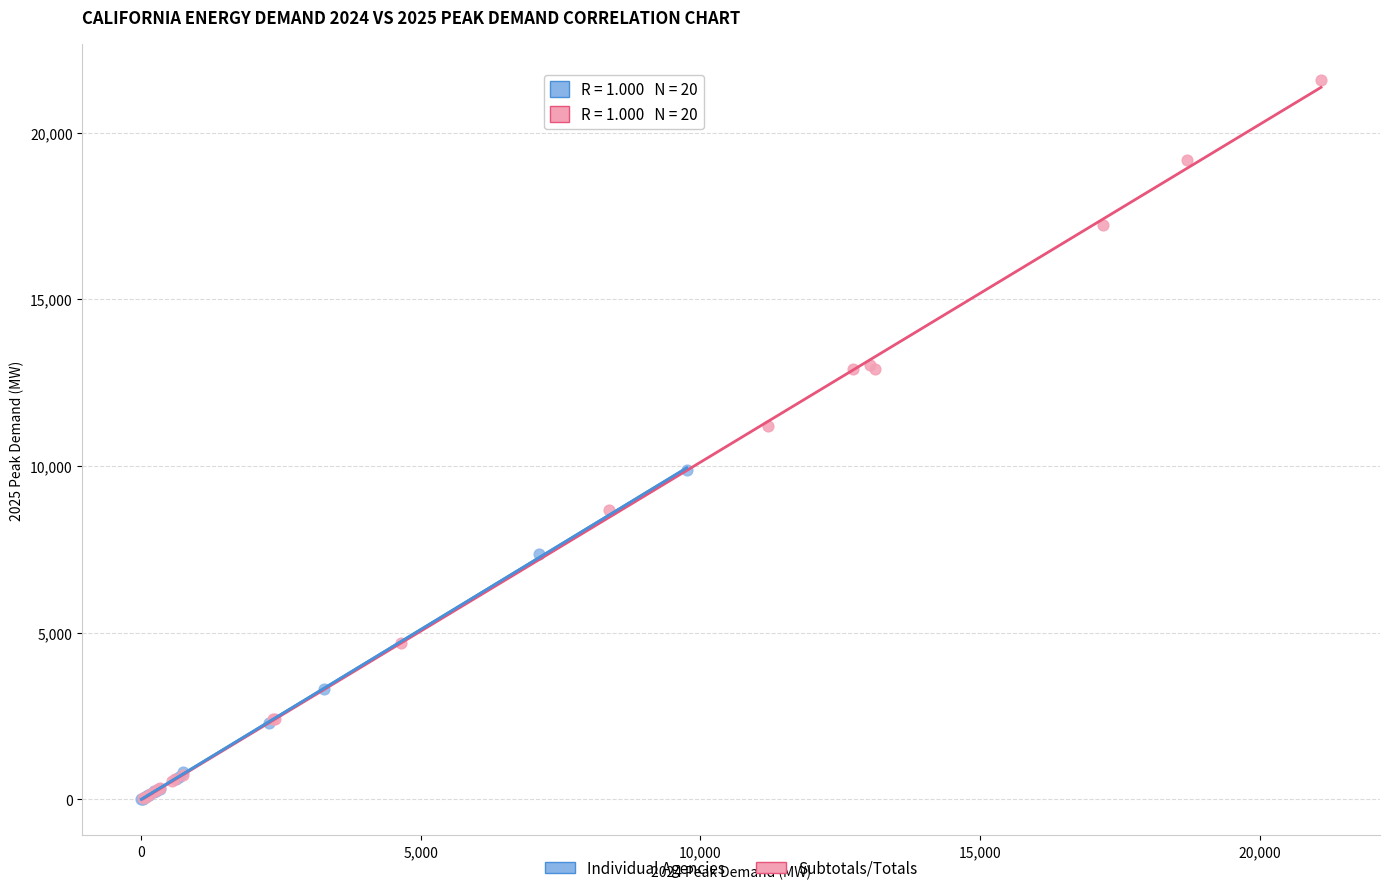

Which series contains the highest Y value?

Subtotals/Totals